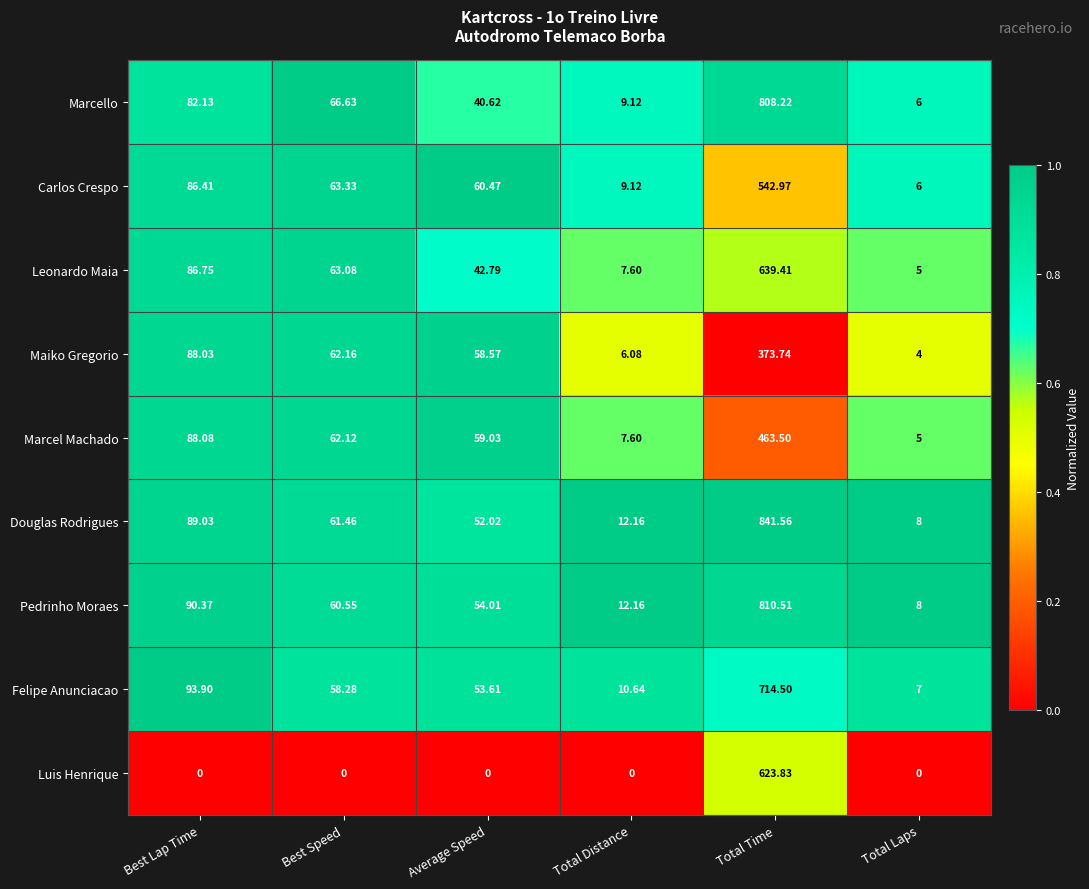

At which category is the sum across all series the highest?

Total Time